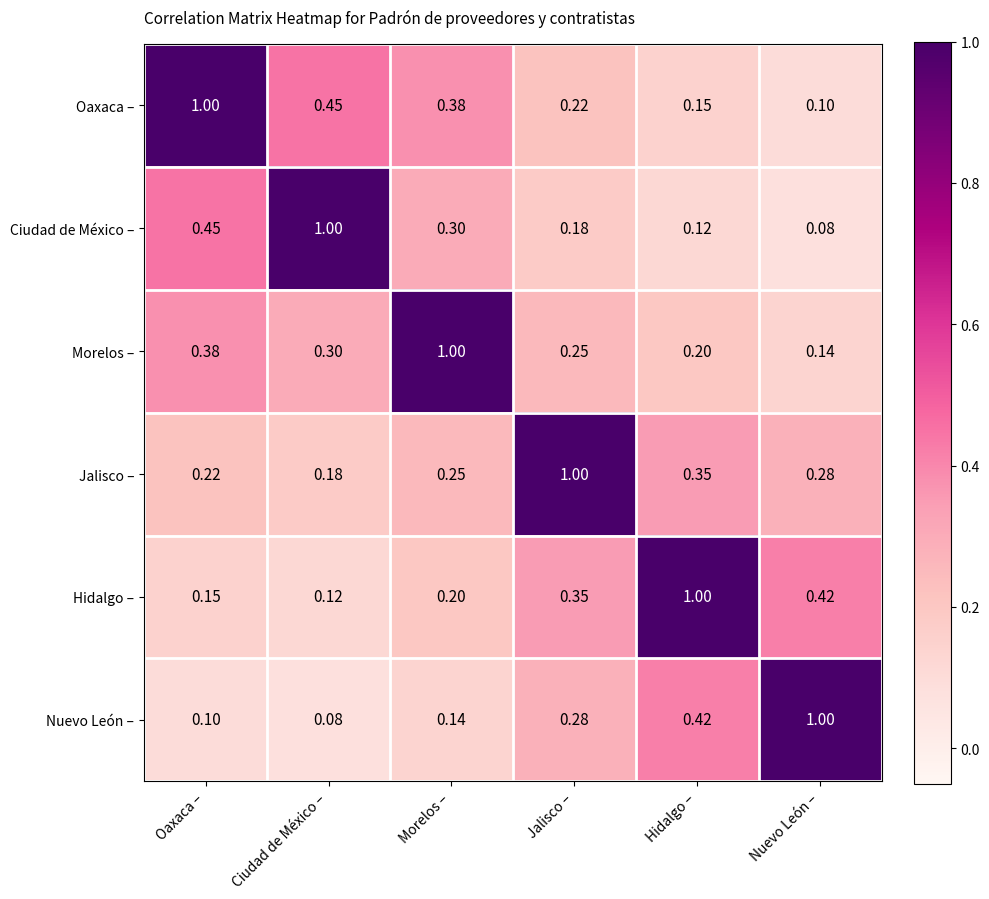

At which category is the sum across all series the highest?

Oaxaca –